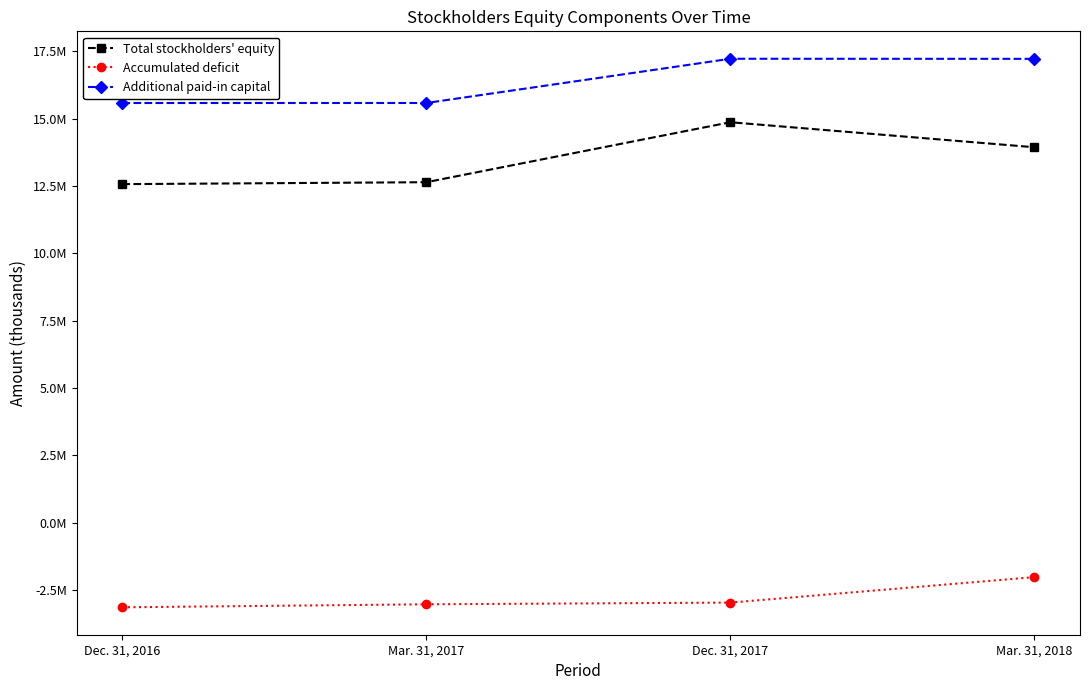

Reading left to right, transcribe all the data shown in this chart.

Total stockholders' equity: Dec. 31, 2016=12568180	Mar. 31, 2017=12640026	Dec. 31, 2017=14865473	Mar. 31, 2018=13937264
Accumulated deficit: Dec. 31, 2016=-3136017	Mar. 31, 2017=-3024670	Dec. 31, 2017=-2961749	Mar. 31, 2018=-2015612
Additional paid-in capital: Dec. 31, 2016=15579342	Mar. 31, 2017=15580038	Dec. 31, 2017=17221265	Mar. 31, 2018=17218191